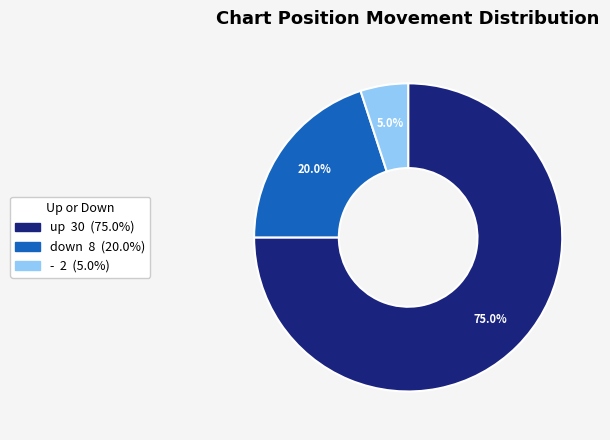

To the nearest percent, what percentage of the pie is -?

5%